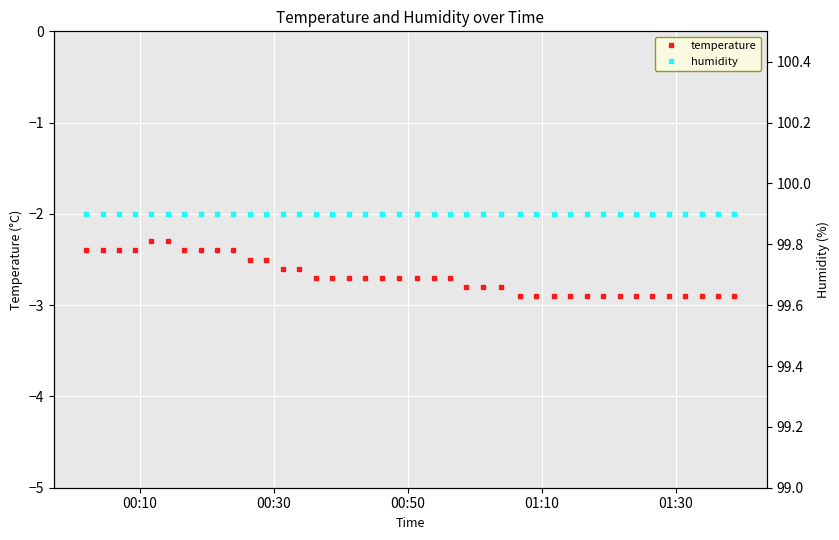

What is the value of the temperature point at the 25th from the left?

-2.8